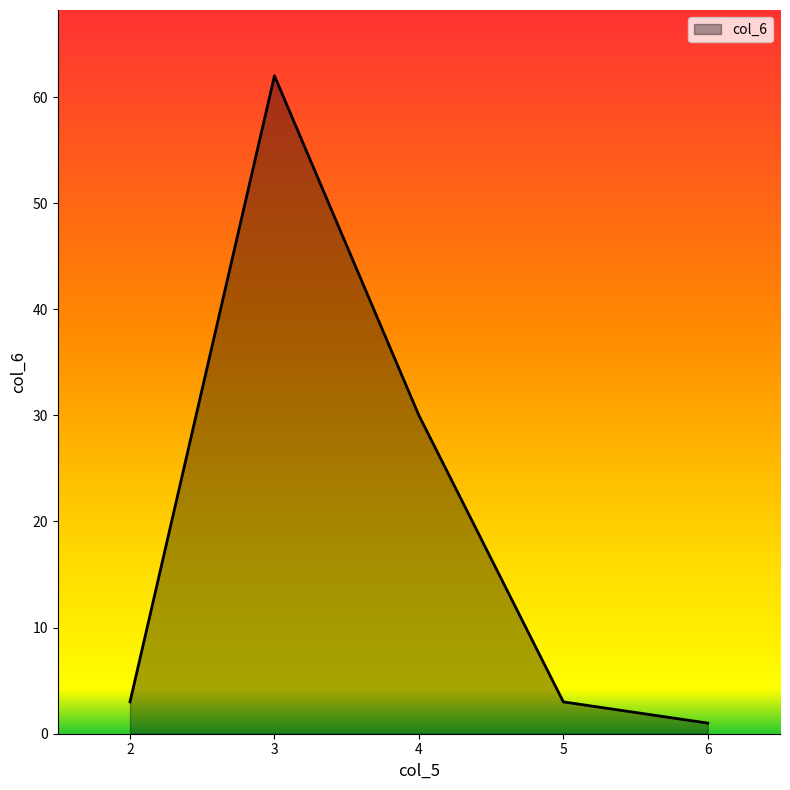

At which label is the value closest to 31?

4